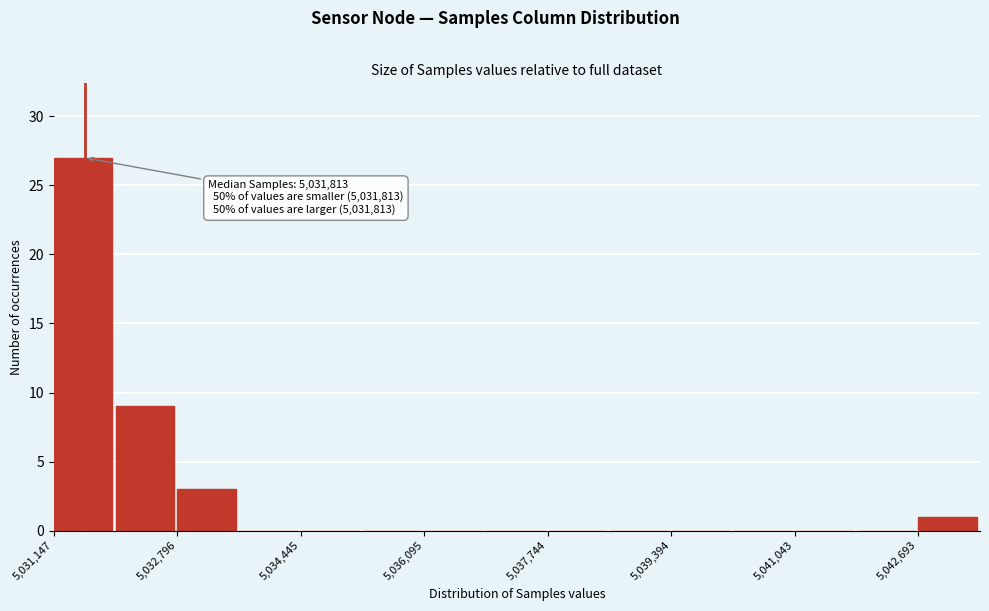

Which range on the x-axis has the tallest bar?

5031200 to 5032000